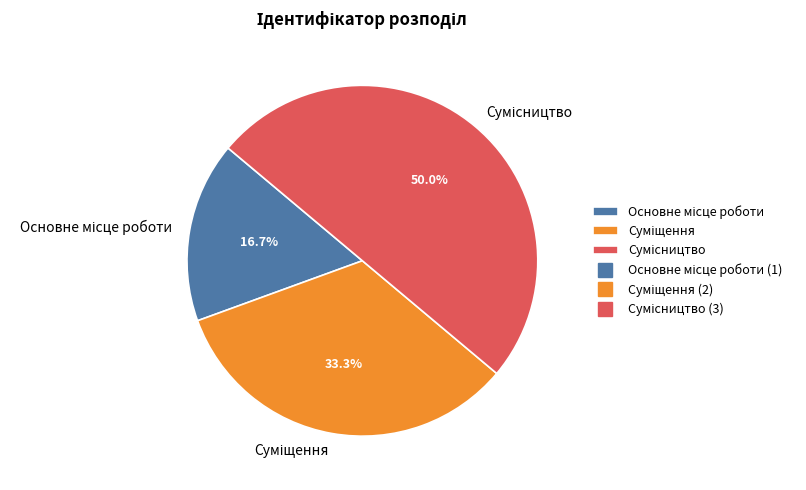

To the nearest percent, what portion does Суміщення represent?

33%